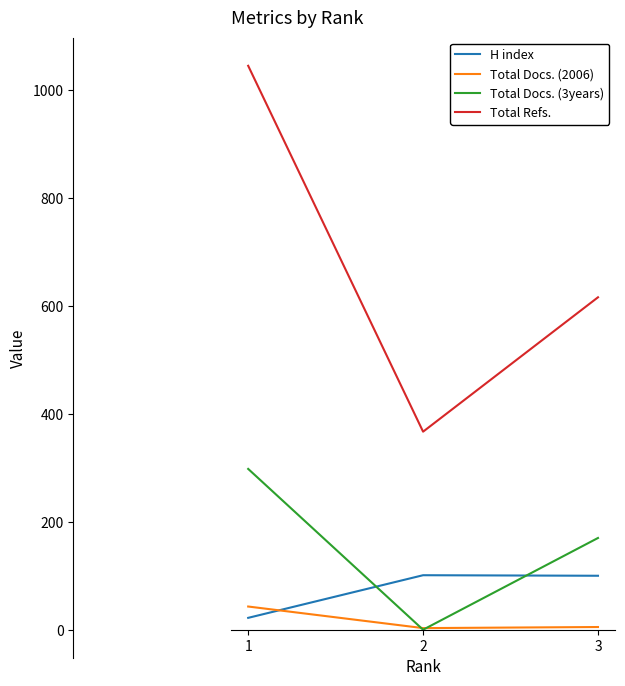

The value of Total Refs. at 3 is 616. True or false?

True